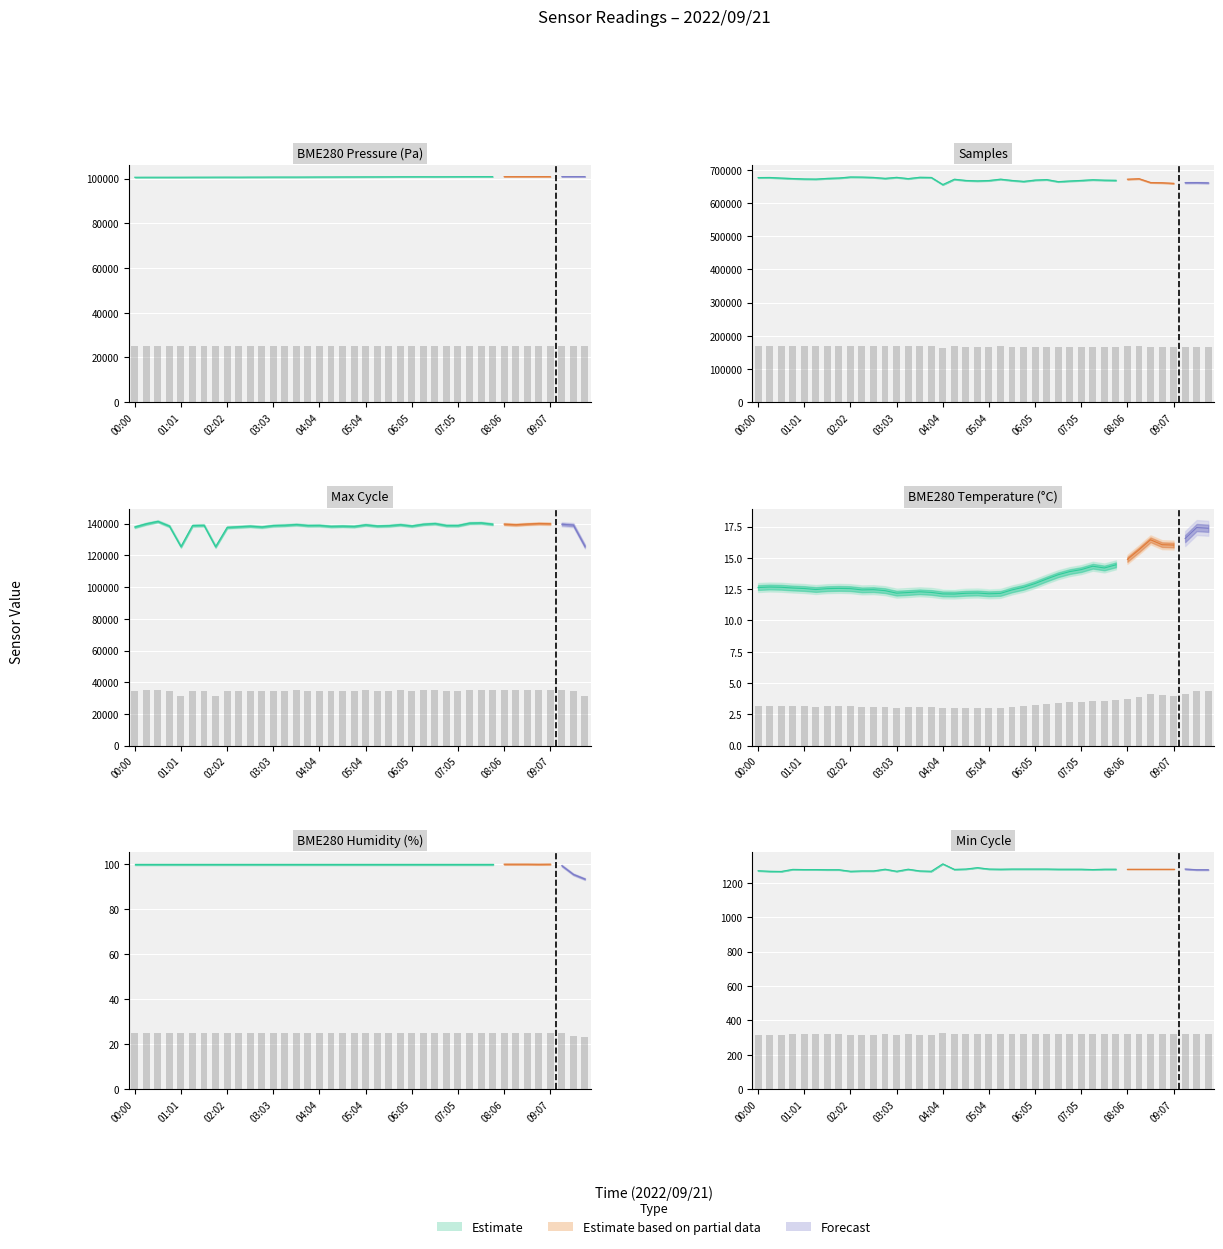

What is the sum of the Min_cycle values at Samples and 15?

634.0